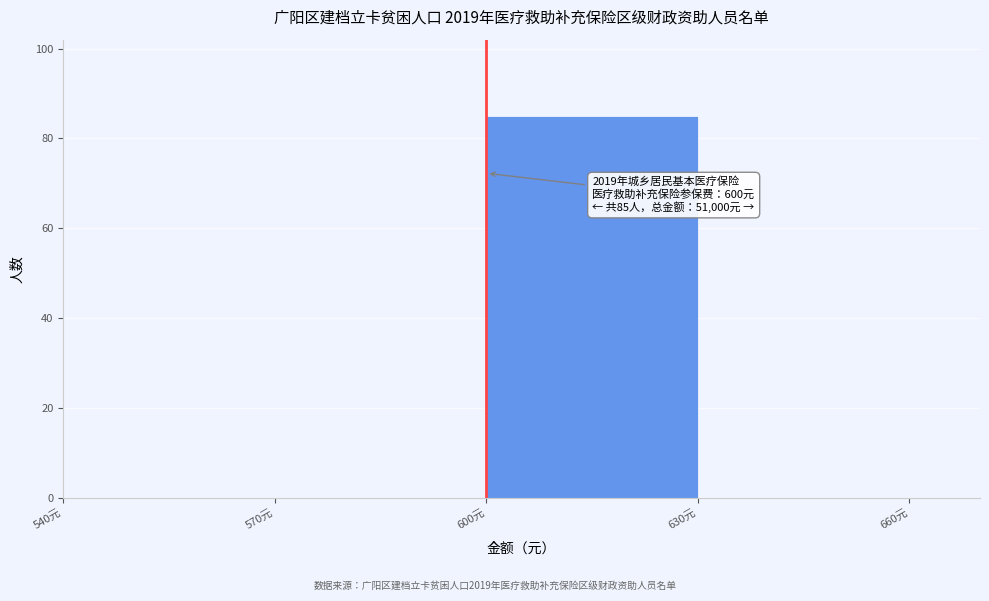

Over which range of the x-axis is the bar tallest?

600 to 630